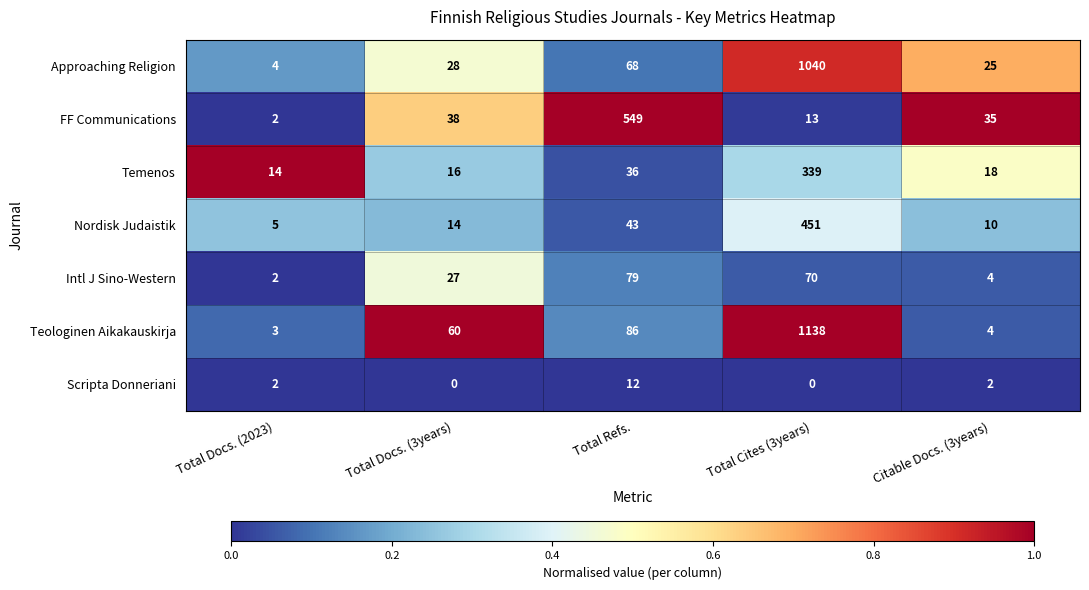

Which category has the lowest value in the Nordisk Judaistik series?

Total Docs. (2023)